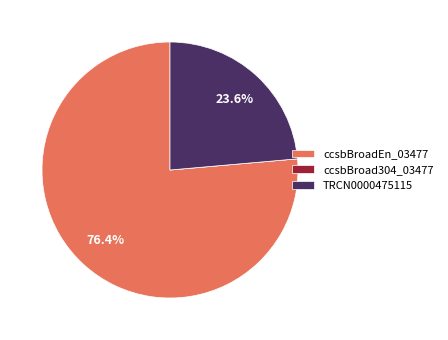

What is the ratio of the value at ccsbBroadEn_03477 to the value at TRCN0000475115?

3.2